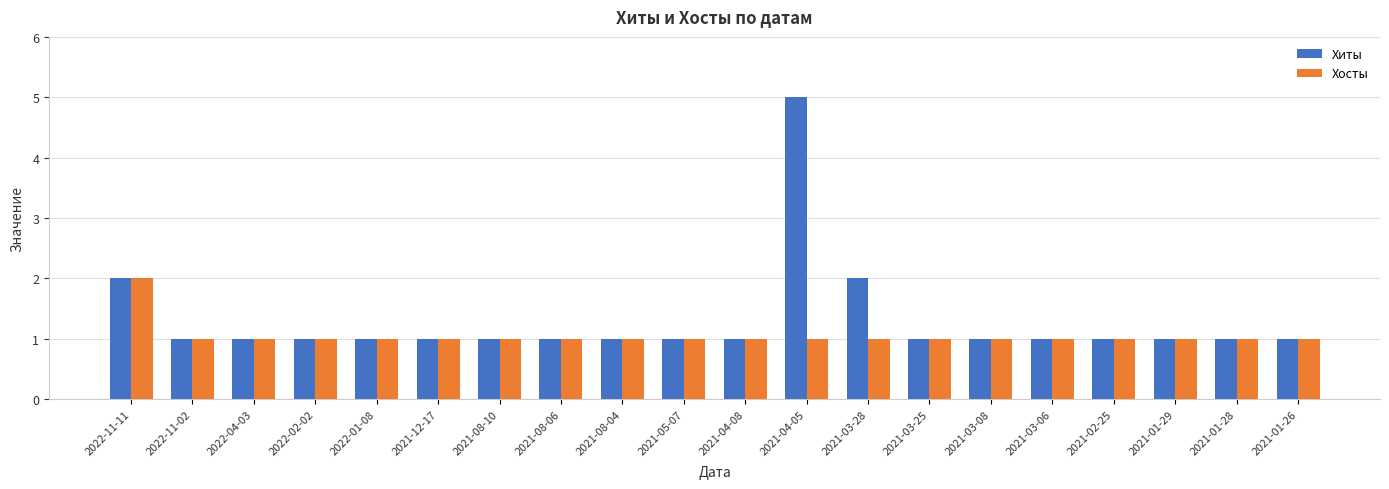

At how many categories does at least one series exceed 3?

1